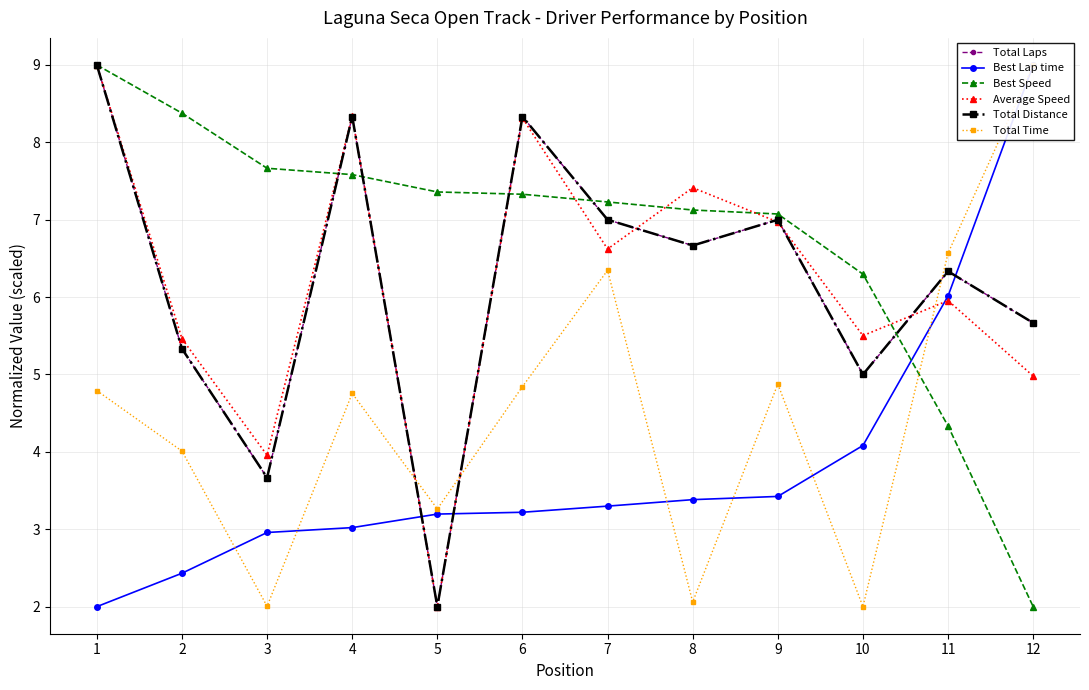

How many intersections are there between Best Speed and Total Distance?

5